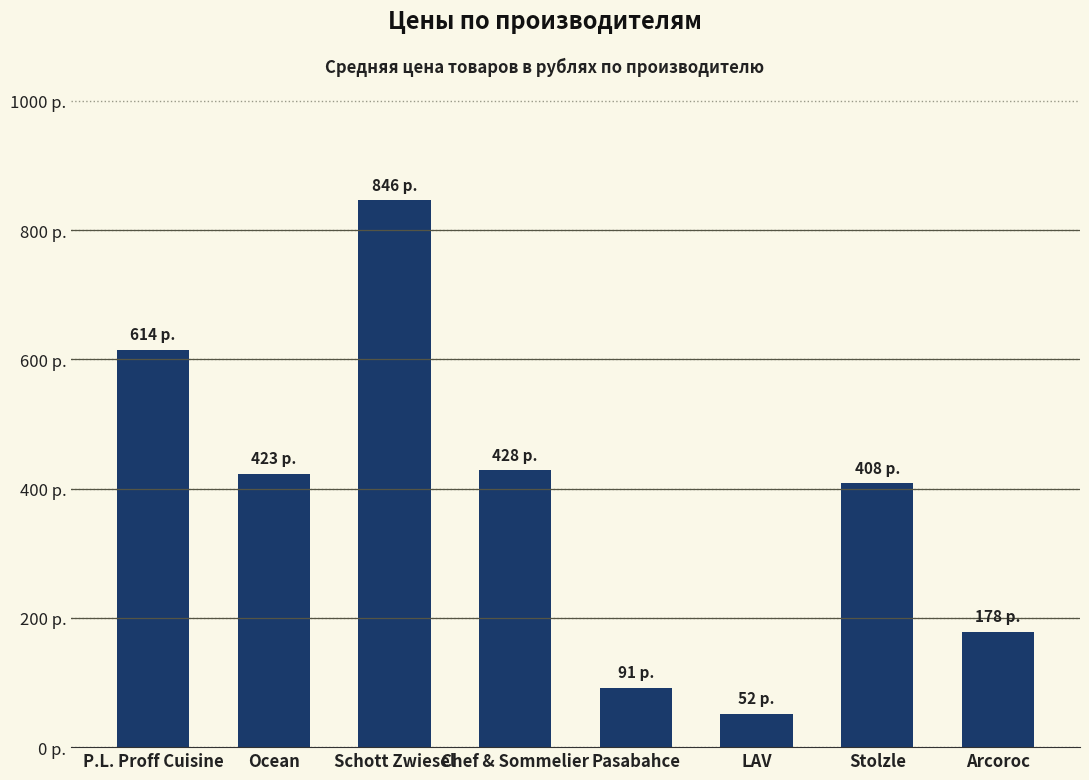

At which category does the chart reach its minimum across all series?

LAV